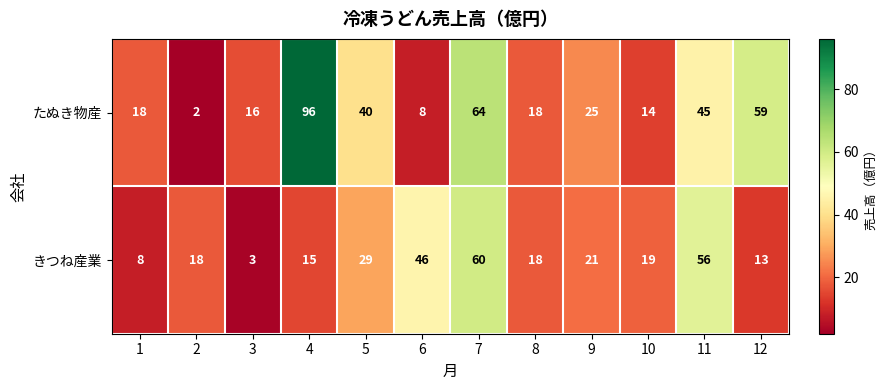

The たぬき物産 series shows 2 at 2. True or false?

True